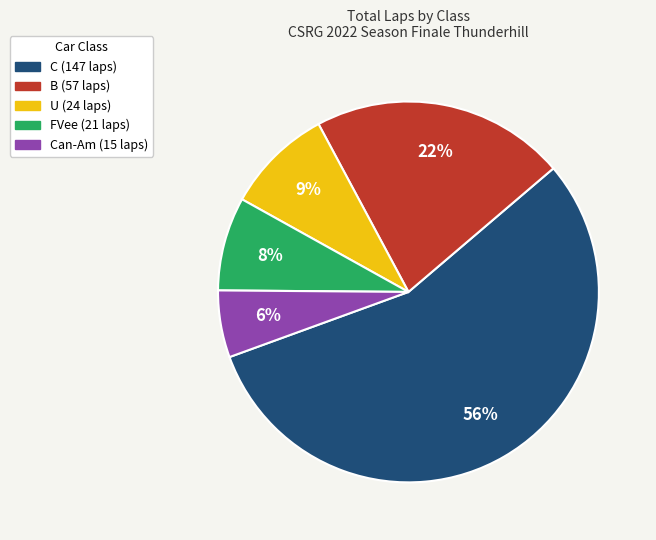

How many slices are in this pie chart?

5